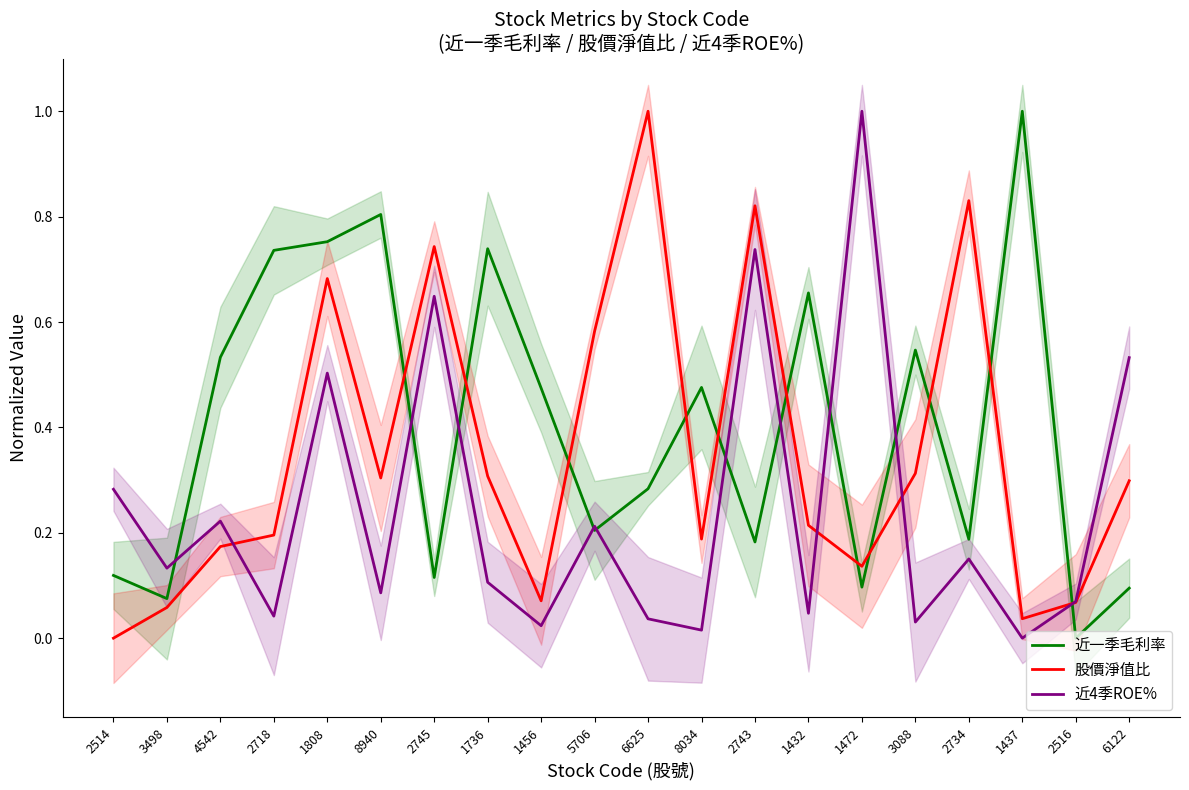

What position from the right is 5706?

11